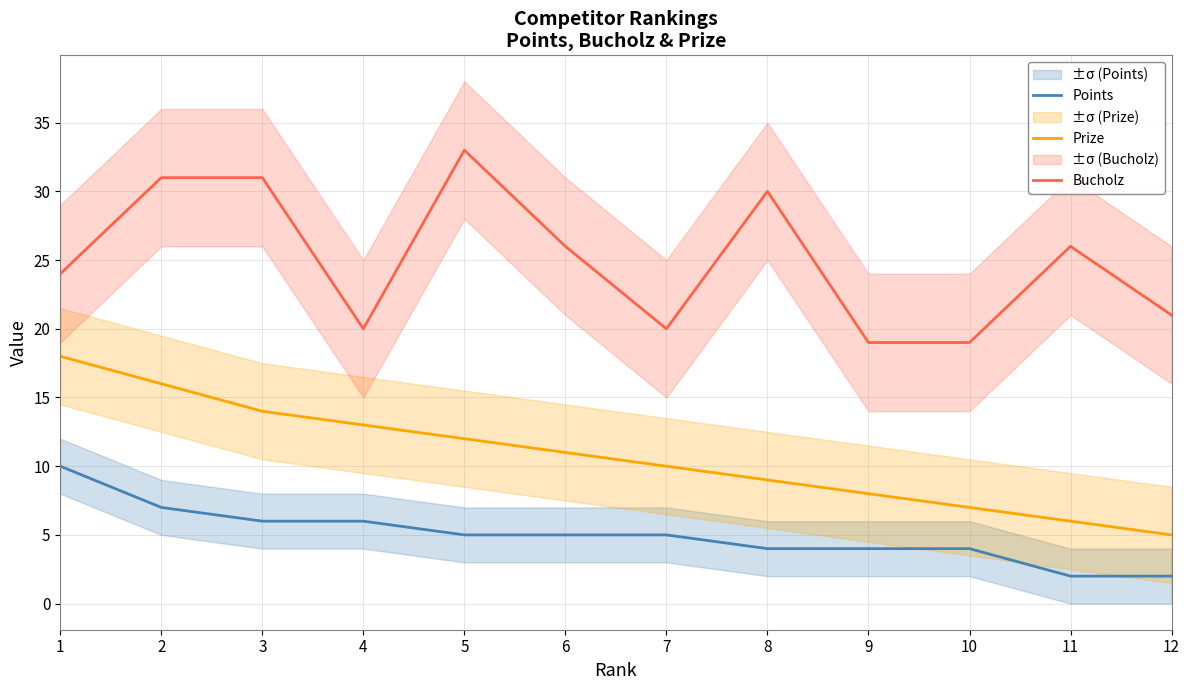

Which series changed the most between 2 and 4?

Bucholz